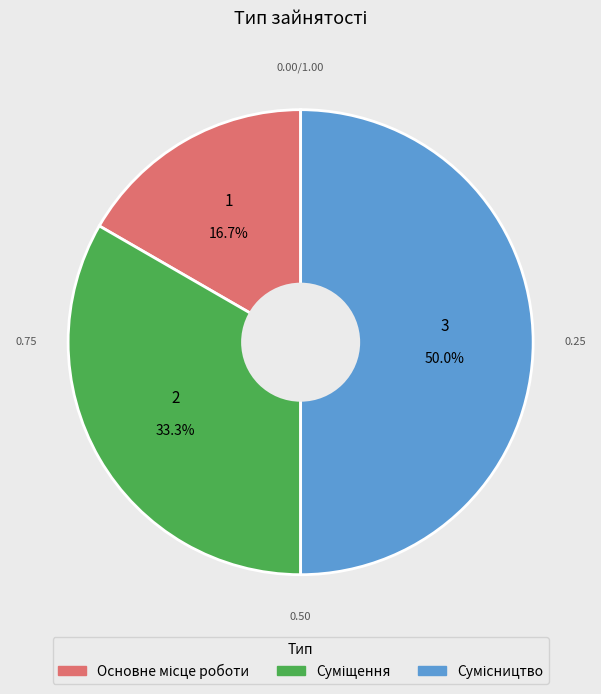

Rank the categories by value from highest to lowest.

Сумісництво, Суміщення, Основне місце роботи